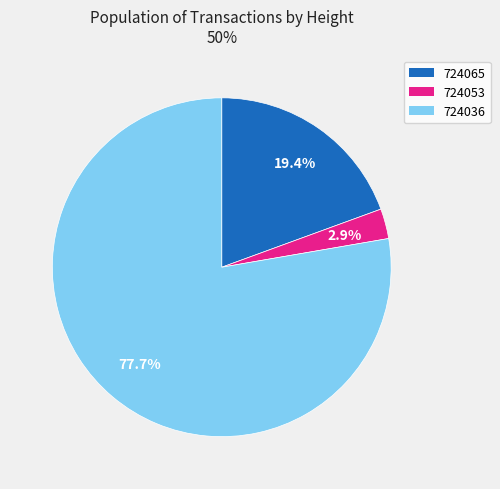

Does 724065 account for over 50% of the chart?

No